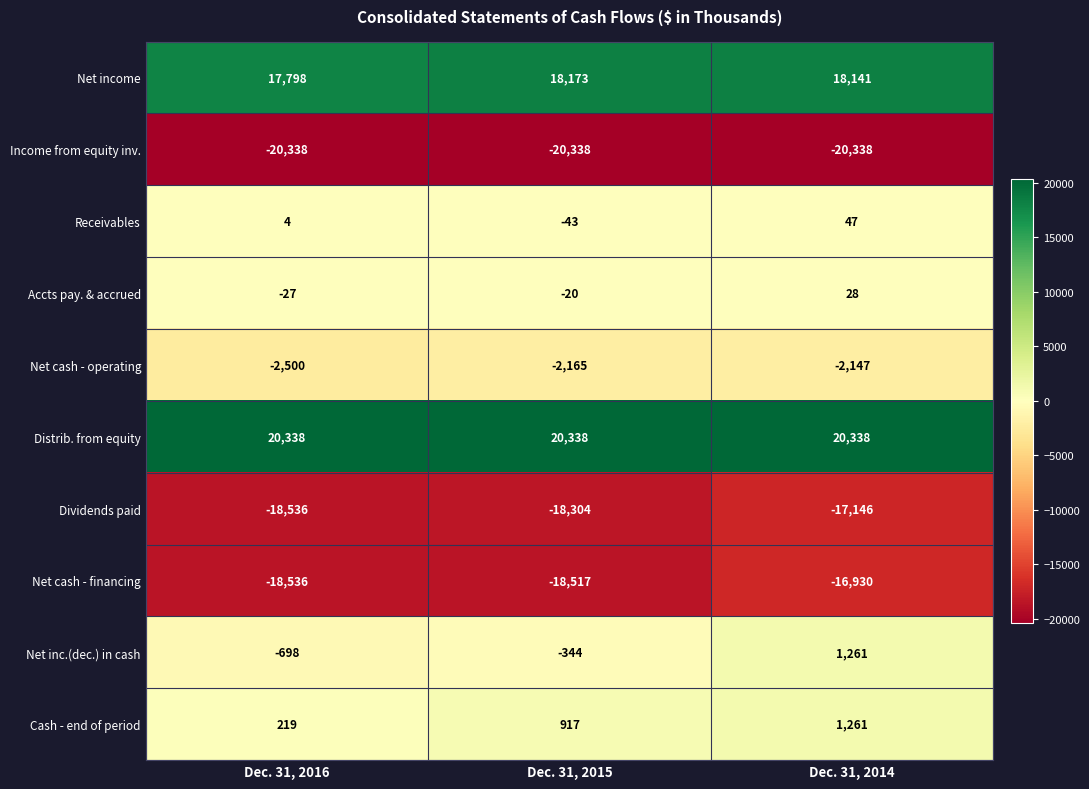

At which label is Accts pay. & accrued closest to 0?

Dec. 31, 2015